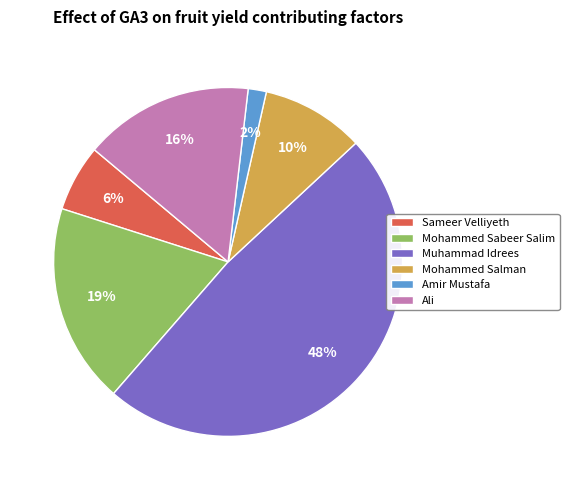

Combined, do Sameer Velliyeth and Mohammed Salman account for over 50%?

No